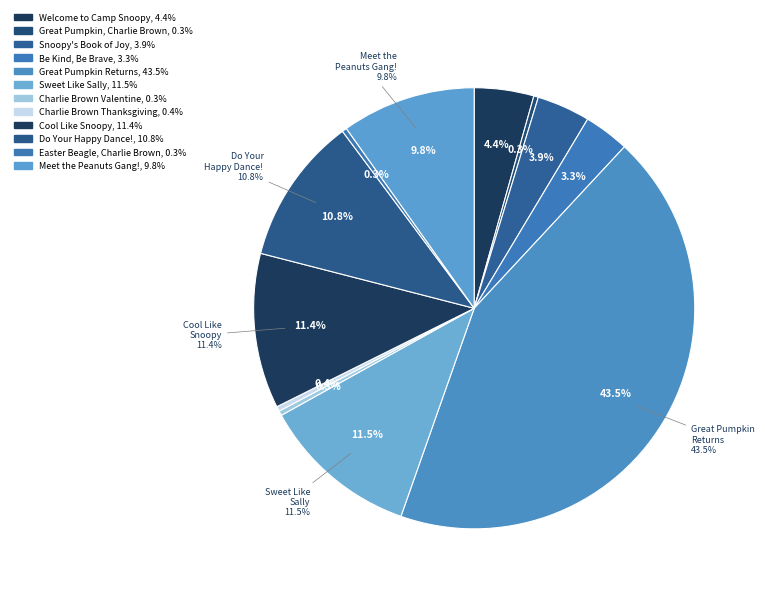

Does Sweet Like Sally represent more than half of the total?

No